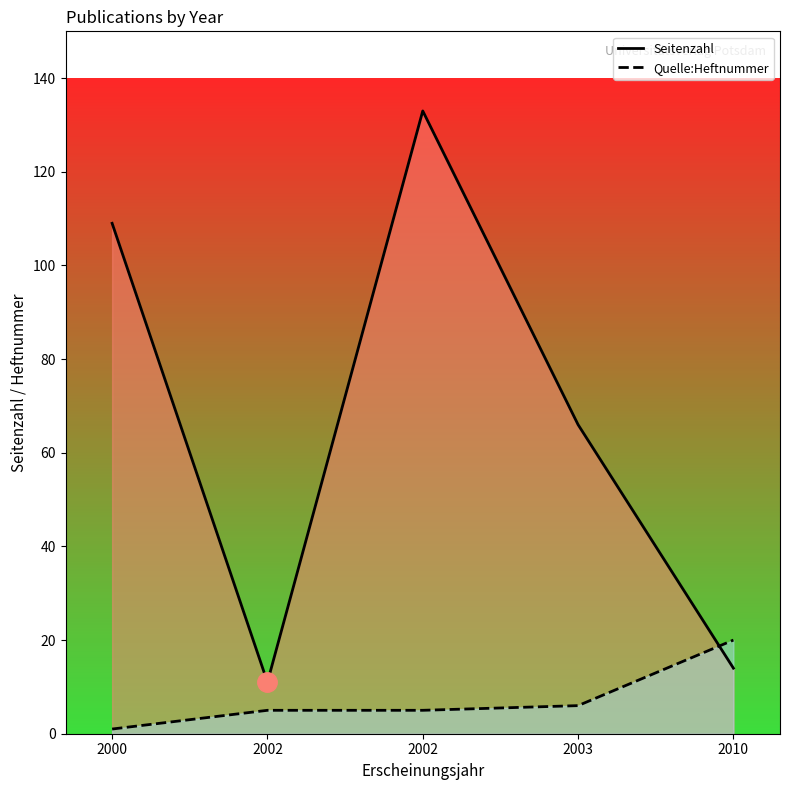

What is the difference between the maximum and minimum values in the Seitenzahl series?

122